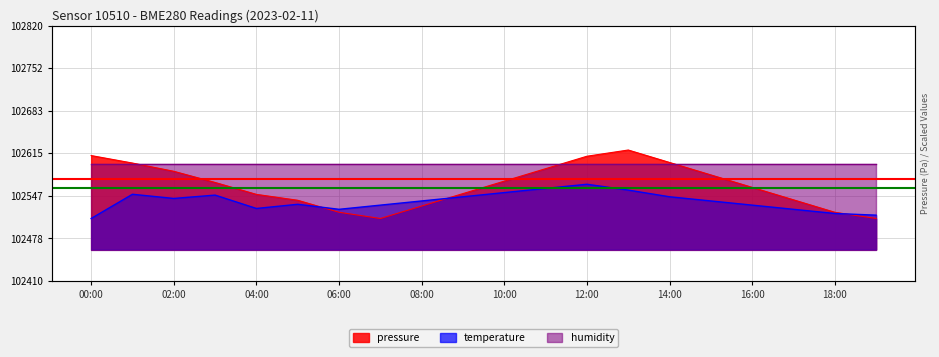

What is the label of the 14th point from the left?

13:00